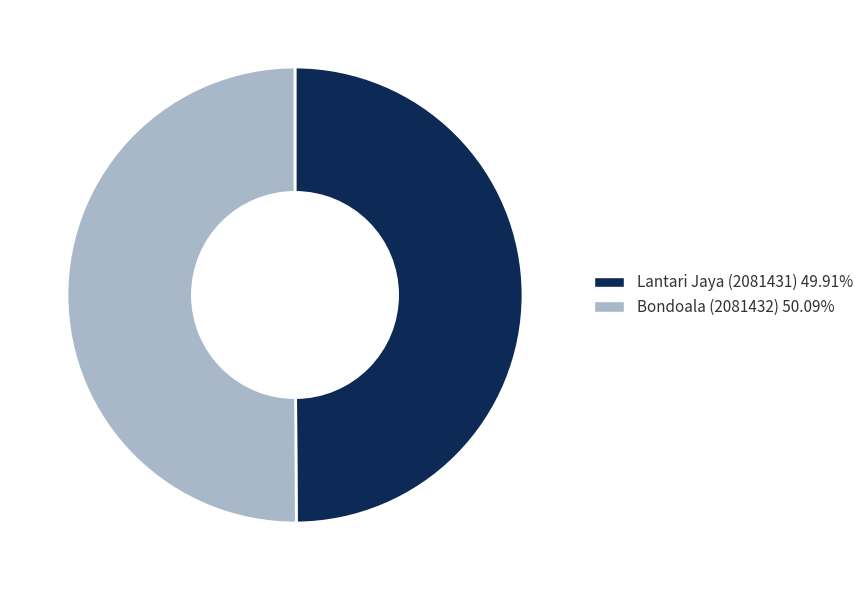

Do Lantari Jaya (2081431) 49.91% and Bondoala (2081432) 50.09% together represent more than half of the pie?

Yes